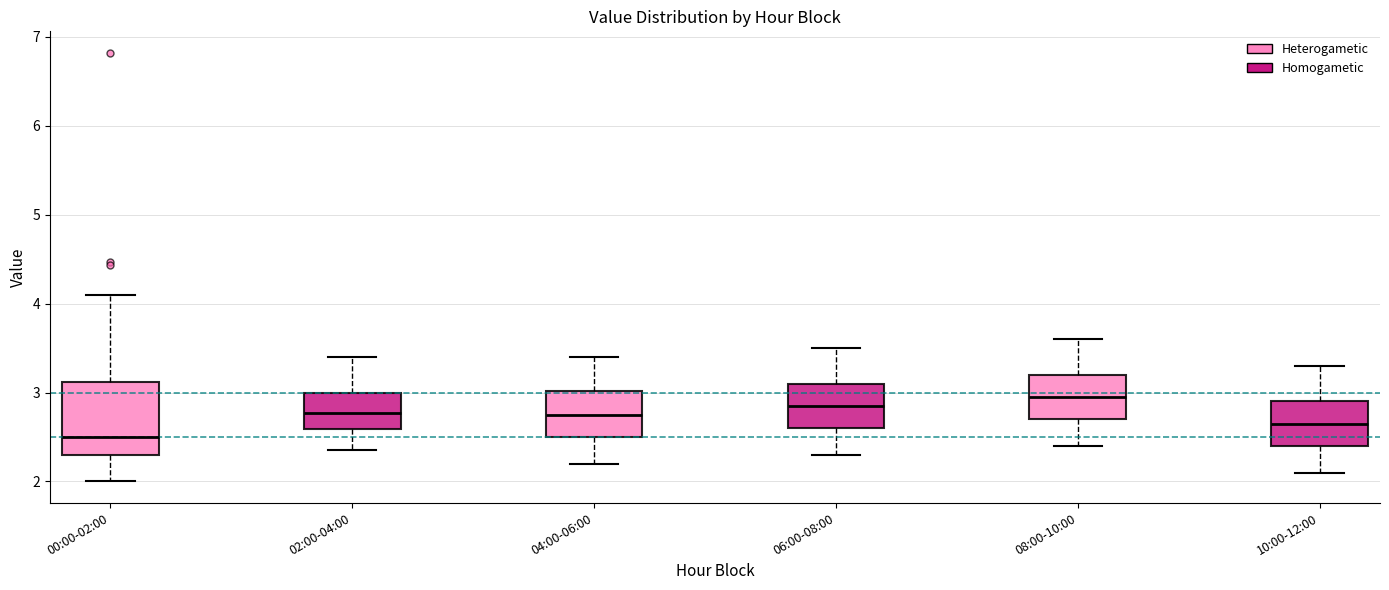

Which box has the highest median line?

08:00-10:00